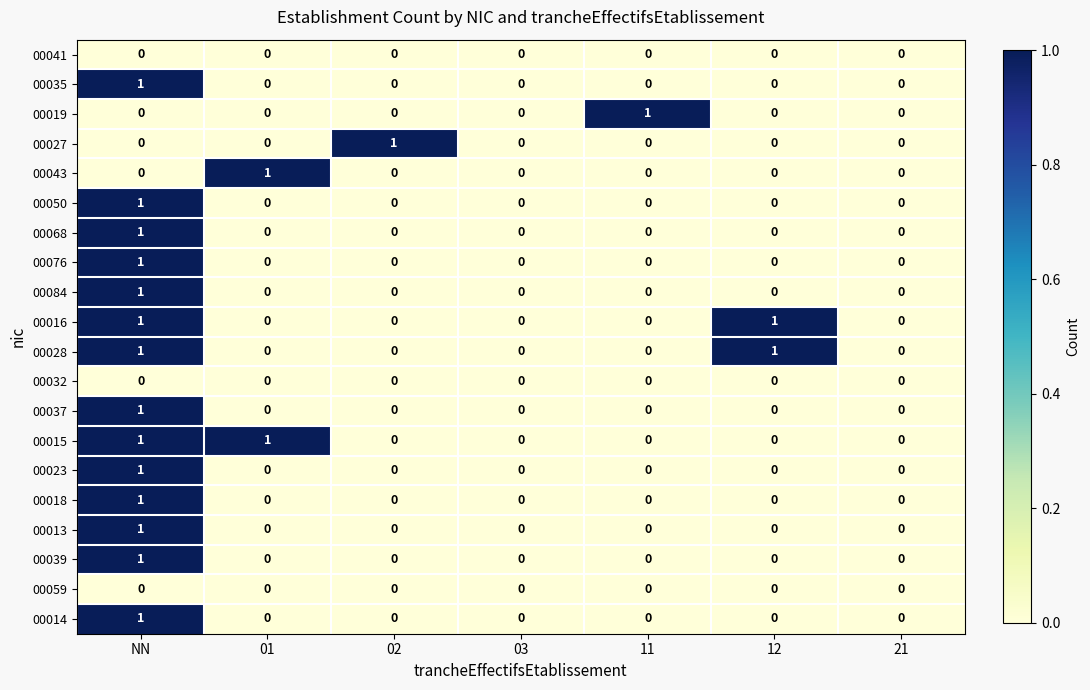

How many 00035 values are between 0 and 1?

7